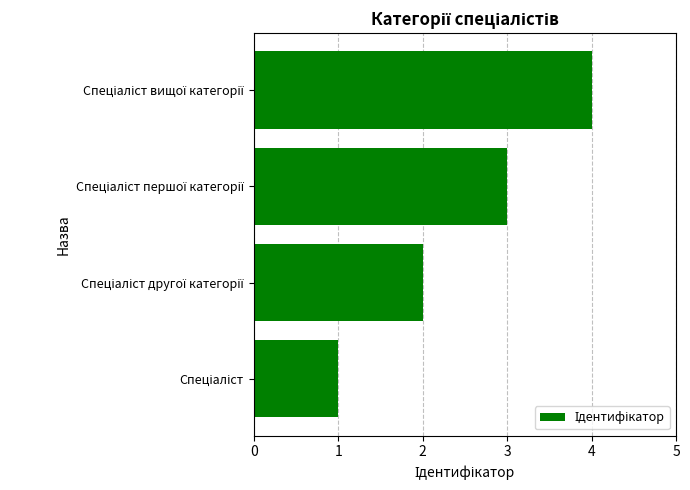

What is the difference between the maximum and minimum values?

3